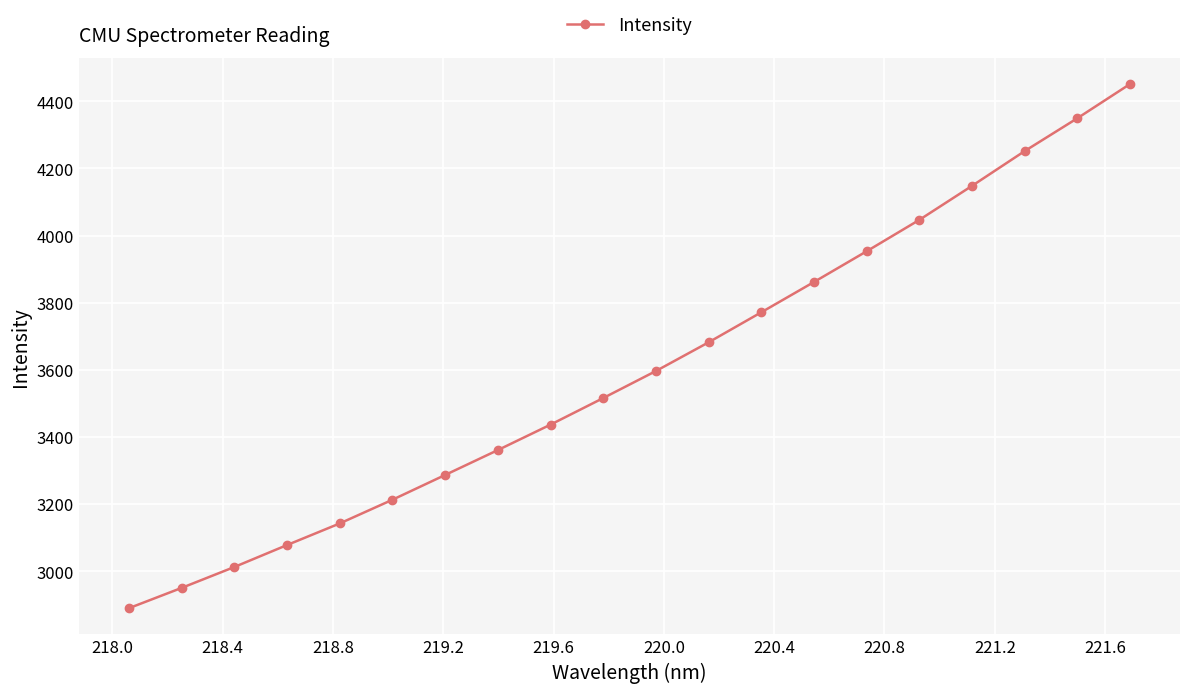

What is the difference between the second highest and minimum values?

1459.6